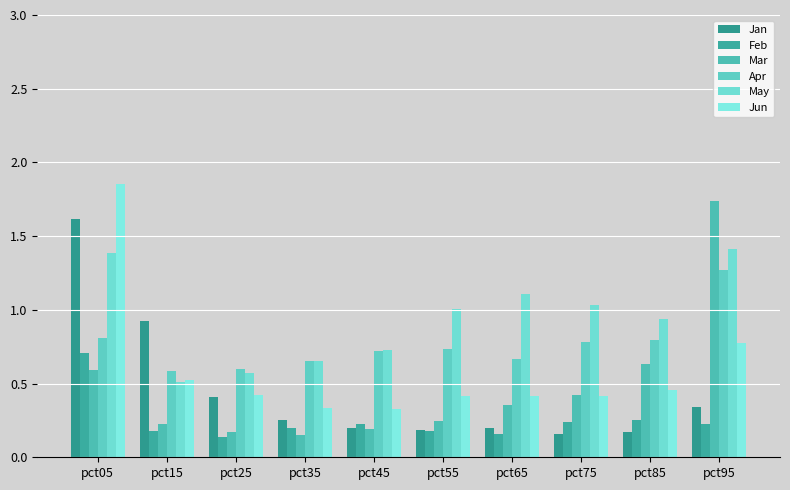

How many data points in May are above 1?

5